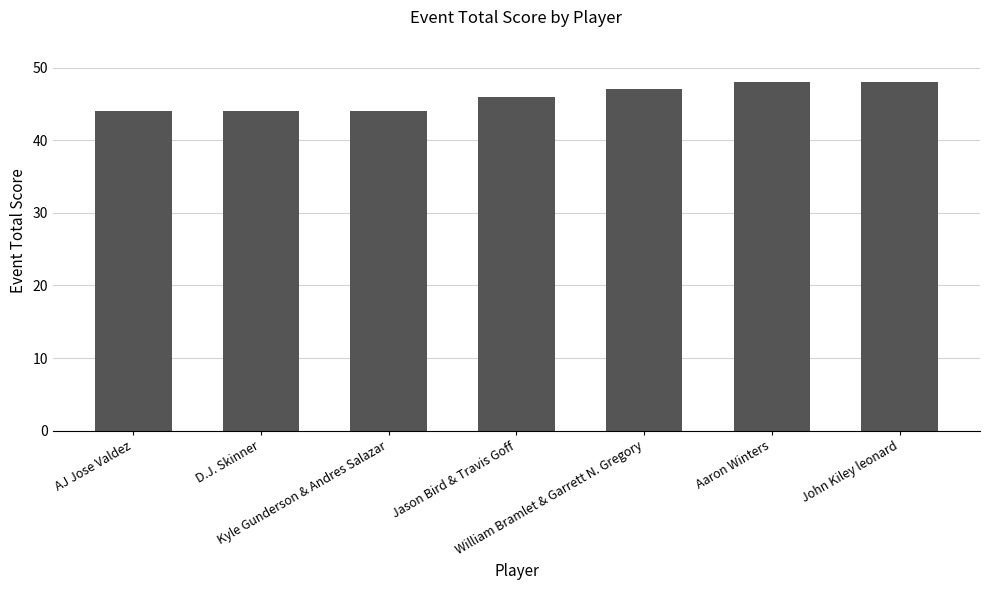

What is the value of the 1st bar from the left?

44